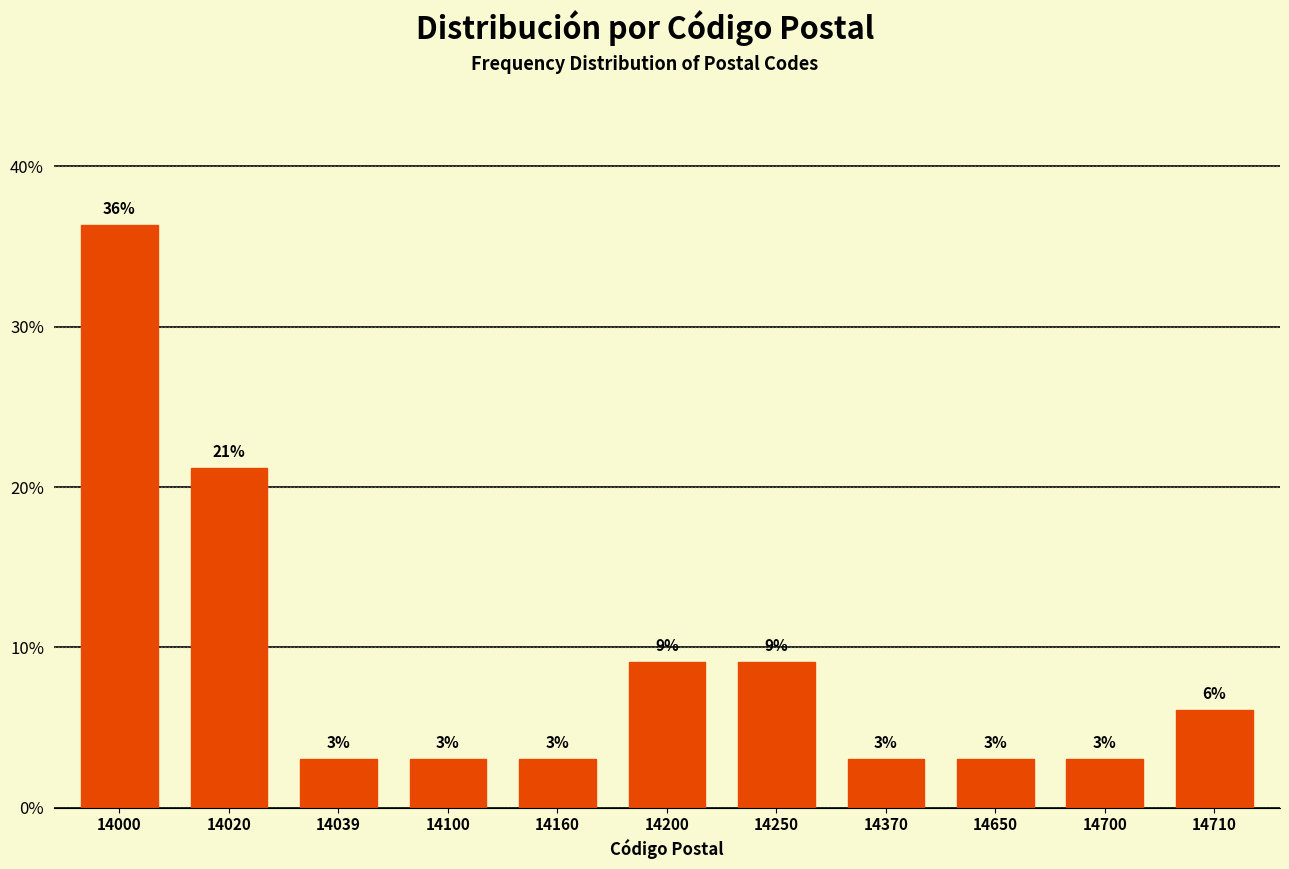

True or false: the data shows 1.3 at 14370.

False